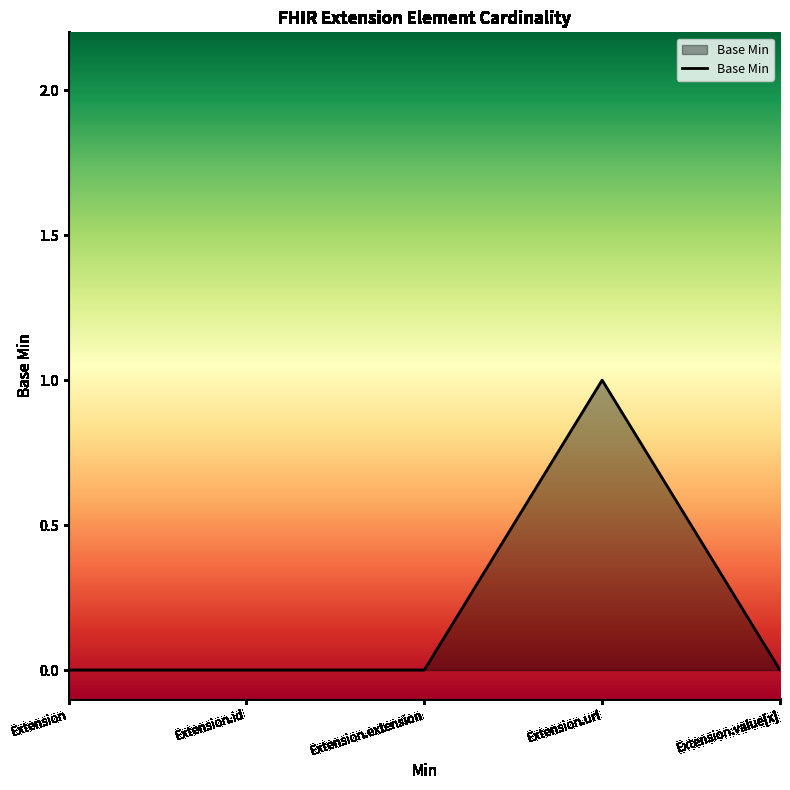

True or false: there are more than 0 points higher than both neighbors.

True